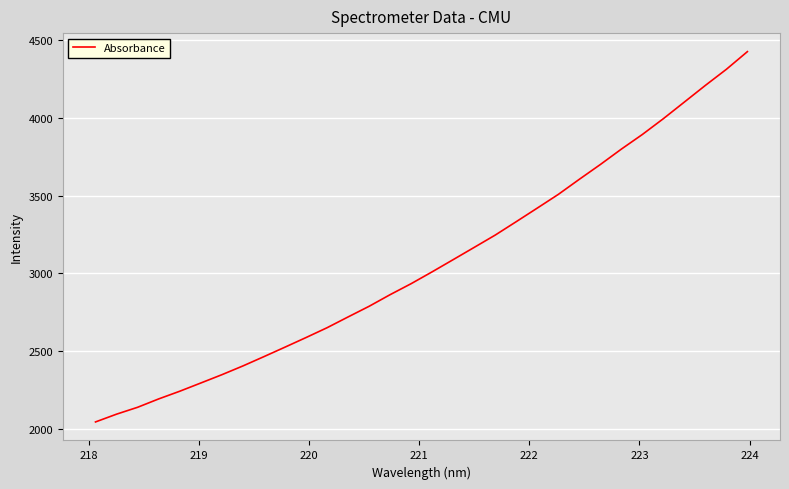

What is the difference between the maximum and minimum values?

2379.4